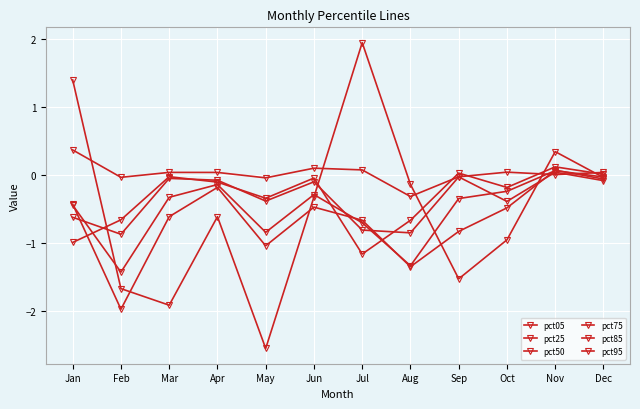

Does the chart have visible grid lines?

Yes